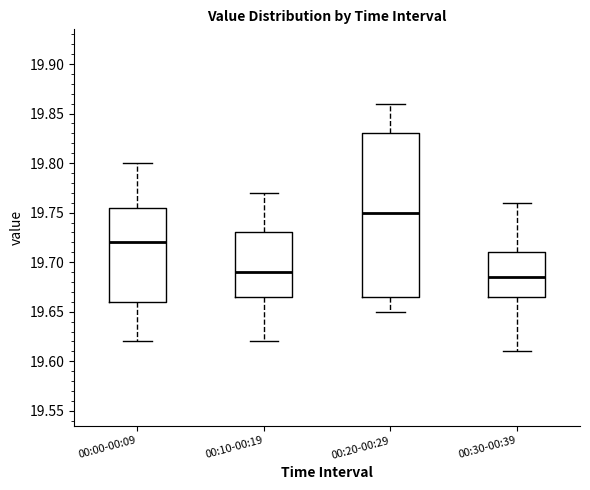

Reading left to right, transcribe this box plot: for each box, give where its median line is, the range the box spans, and where its two whiskers end, as read against the y-axis. The values are not printed on the chart, so give them approximately, as read against the axis.

00:00-00:09: median 19.720, box 19.660 to 19.755, whiskers 19.620 to 19.800
00:10-00:19: median 19.690, box 19.665 to 19.730, whiskers 19.620 to 19.770
00:20-00:29: median 19.750, box 19.665 to 19.830, whiskers 19.650 to 19.860
00:30-00:39: median 19.685, box 19.665 to 19.710, whiskers 19.610 to 19.760